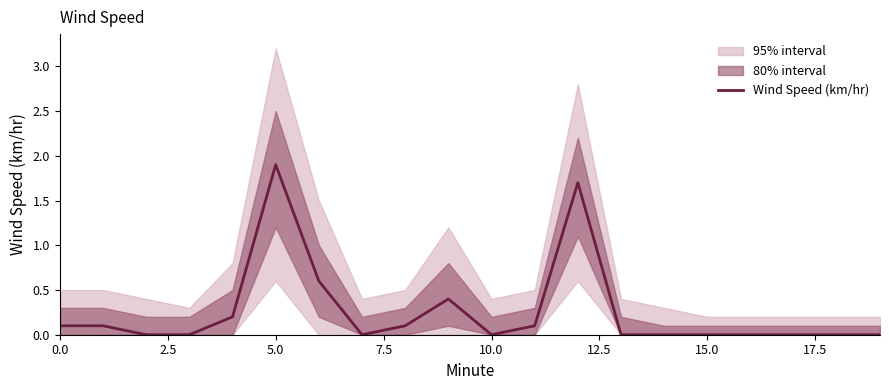

What is the greatest value displayed?

1.9